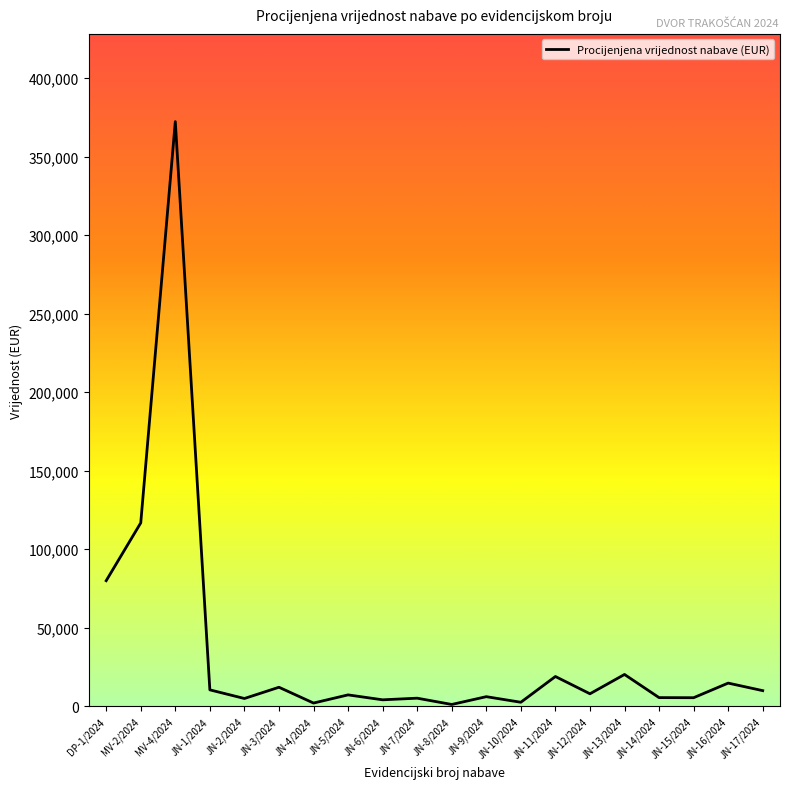

What is the smallest value displayed?

1200.0